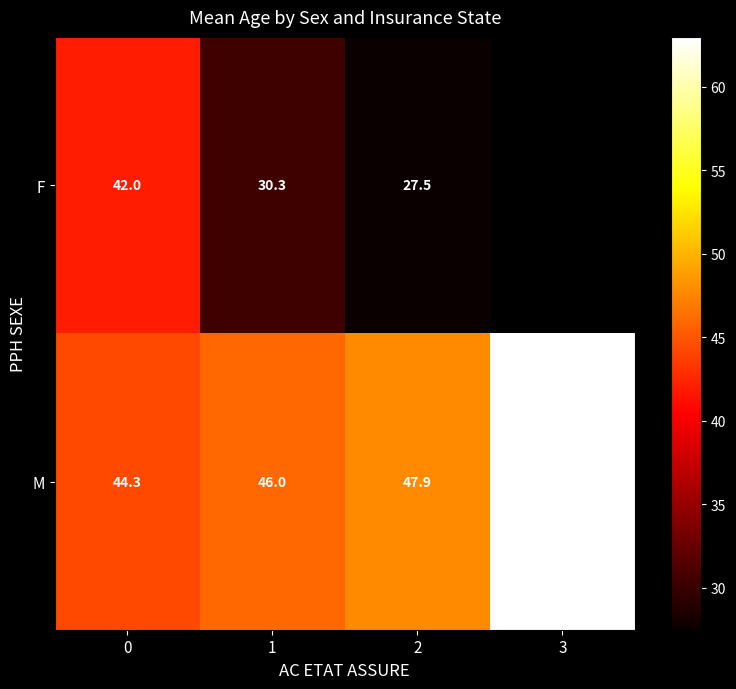

List the labels in order of M value, smallest first.

0, 1, 2, 3